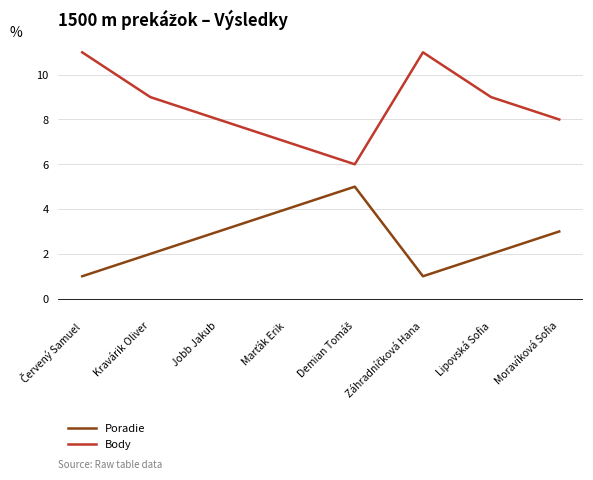

What position from the left is Lipovská Sofia?

7